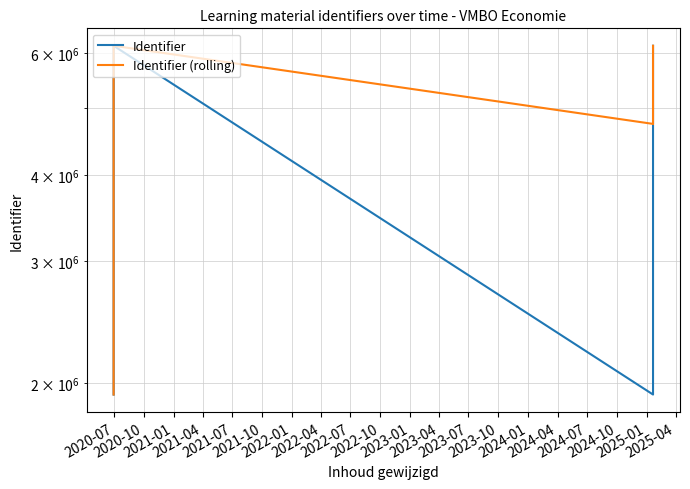

How many lines are shown in the chart?

2